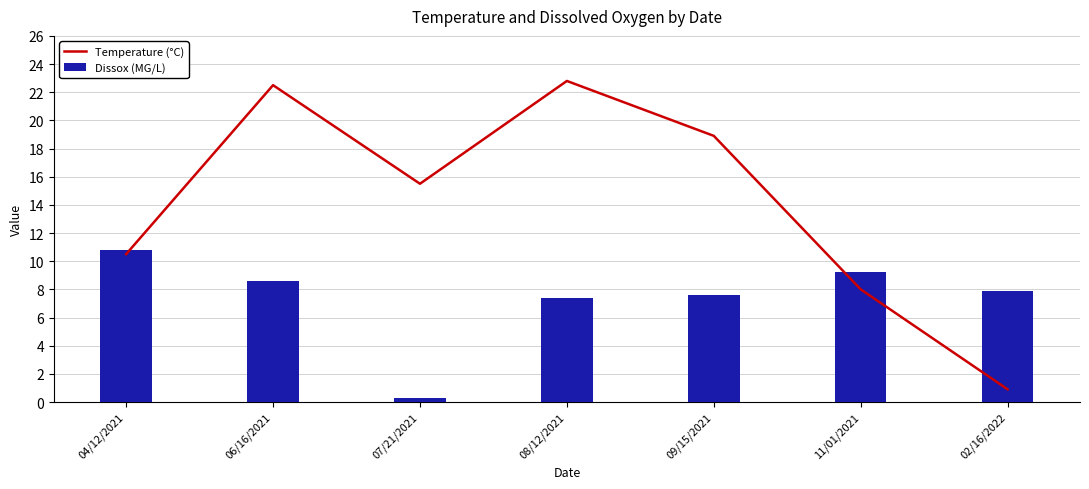

What is the difference between the maximum and second lowest values in the Dissox (MG/L) series?

3.4